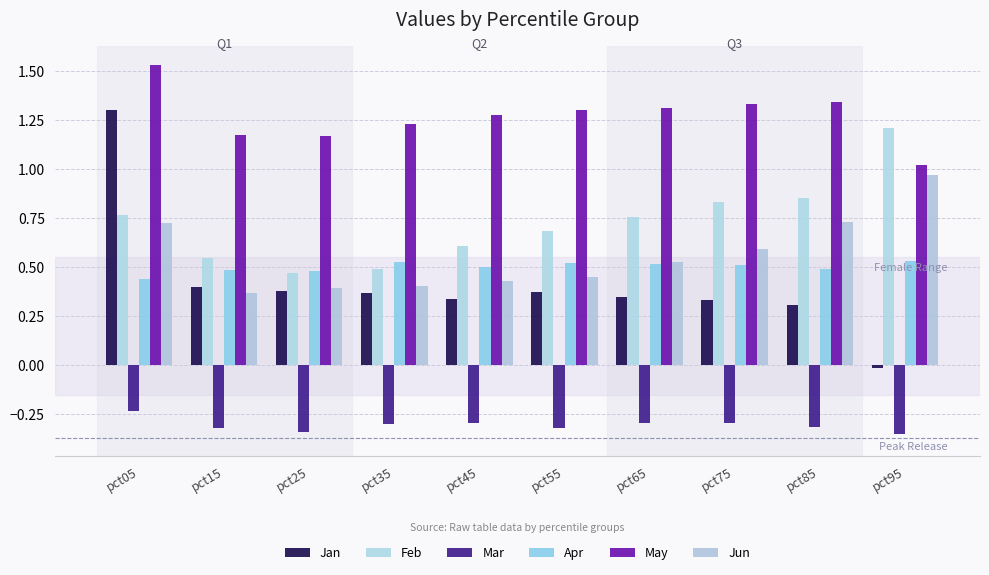

Which category has the highest value across all series?

pct05